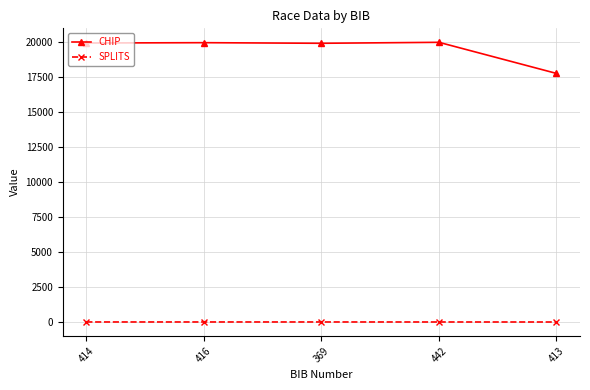

How many data points does each series have?

5